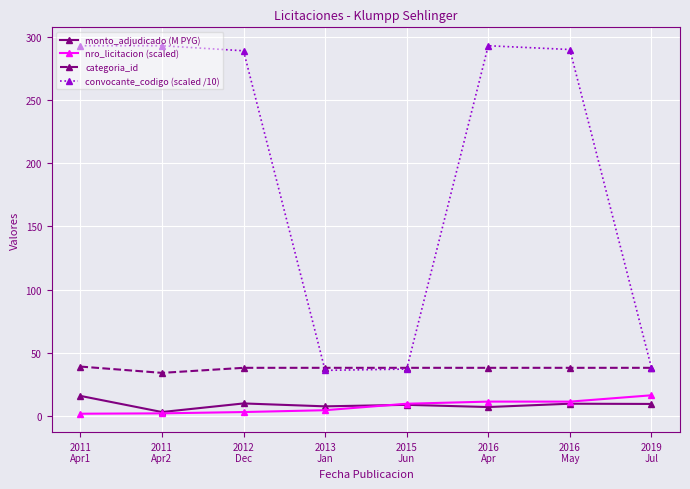

What is the difference between the maximum and minimum values in the convocante_codigo (scaled /10) series?

257.0